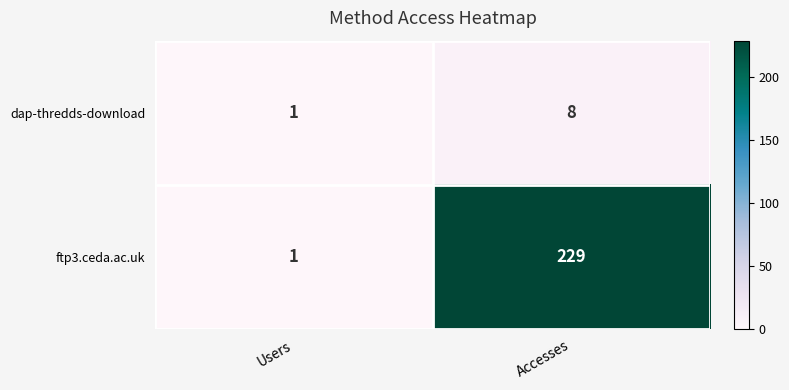

How many categories are shown in the chart?

2